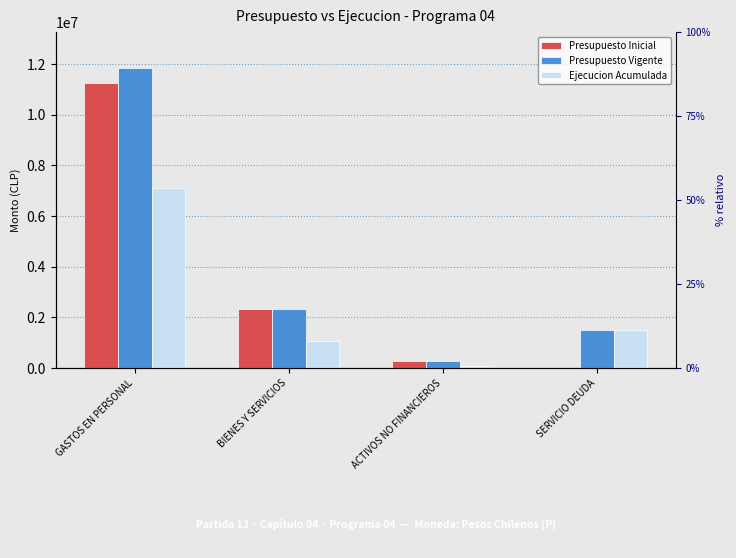

Reading right to left, transcribe all the data shown in this chart.

Presupuesto Inicial: 10	288648	2331972	11246032
Presupuesto Vigente: 1483485	288648	2331972	11838726
Ejecucion Acumulada: 1483406	91961	1053175	7097084